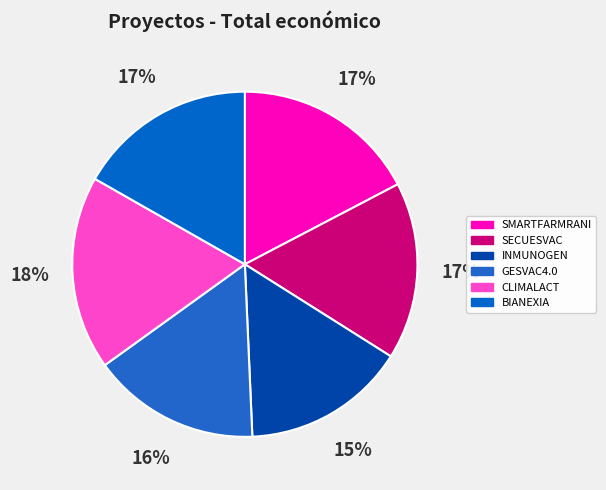

Approximately how many times larger is the value at GESVAC4.0 compared to BIANEXIA?

0.9